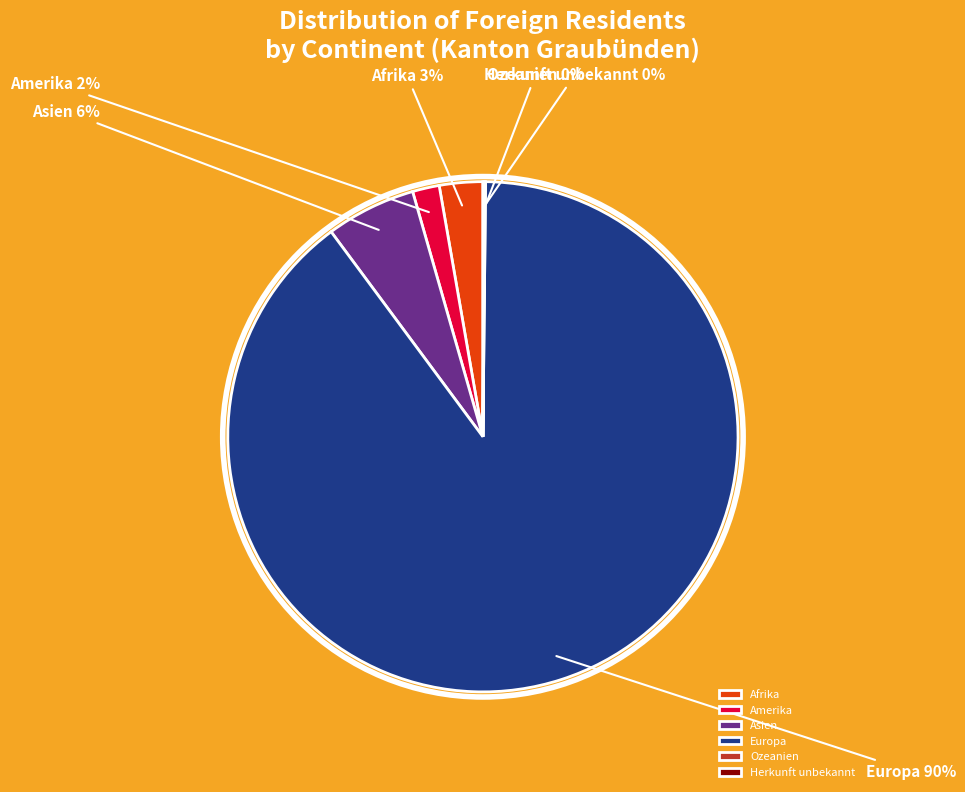

Does Amerika represent more than half of the total?

No